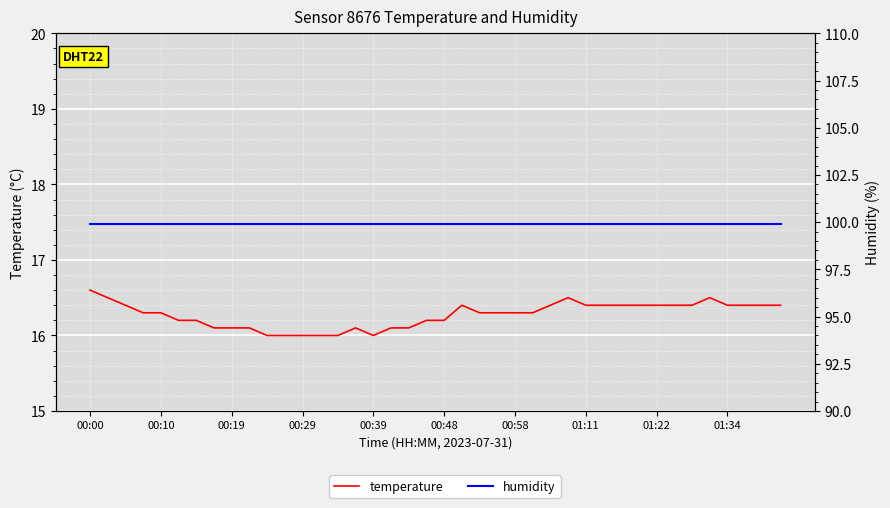

True or false: temperature has a value of 9.0 at 23.

False